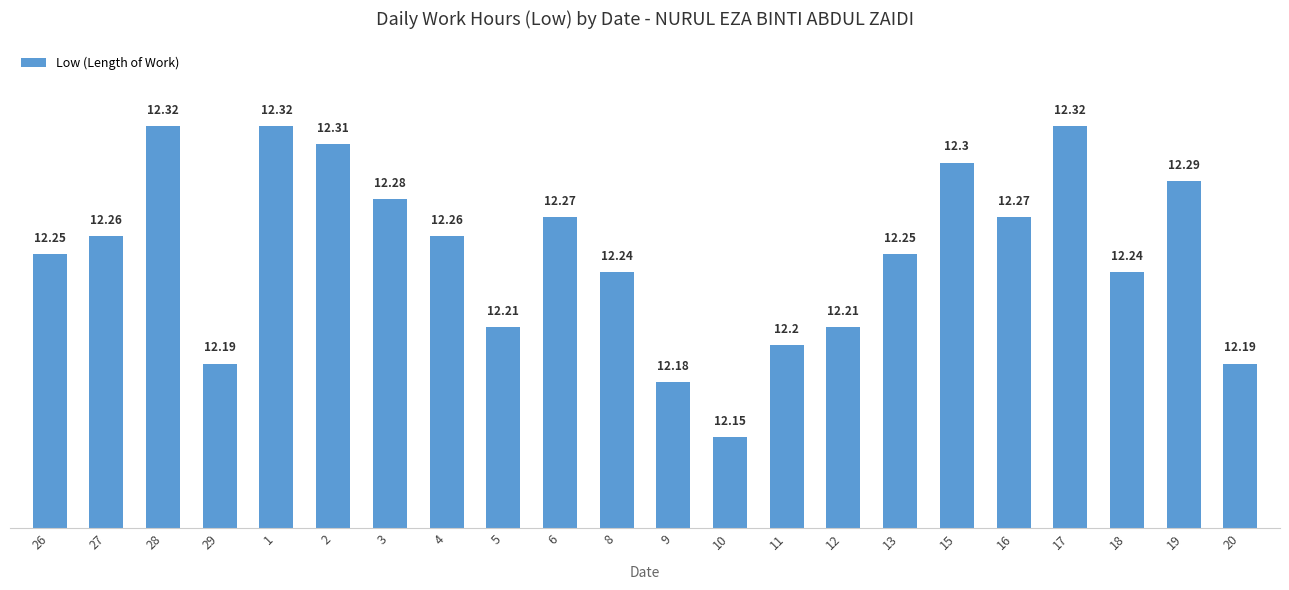

Rank the categories by value from lowest to highest.

10, 9, 29, 20, 11, 5, 12, 8, 18, 26, 13, 27, 4, 6, 16, 3, 19, 15, 2, 28, 1, 17